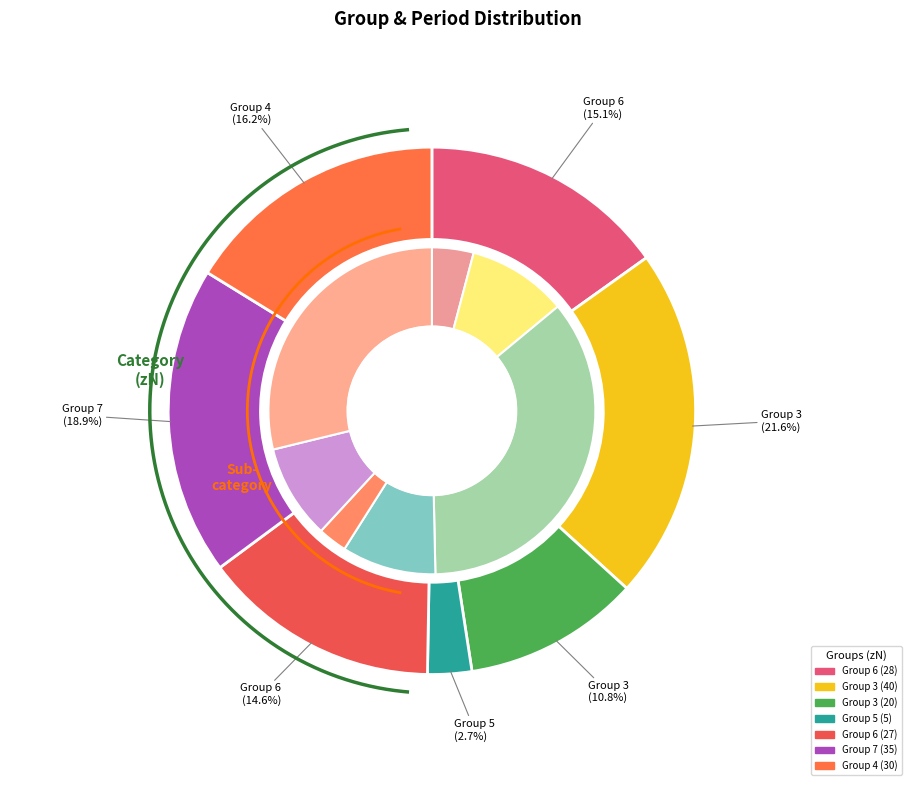

Rank the categories by value from highest to lowest.

3, 7, 4, 6, 6, 3, 5